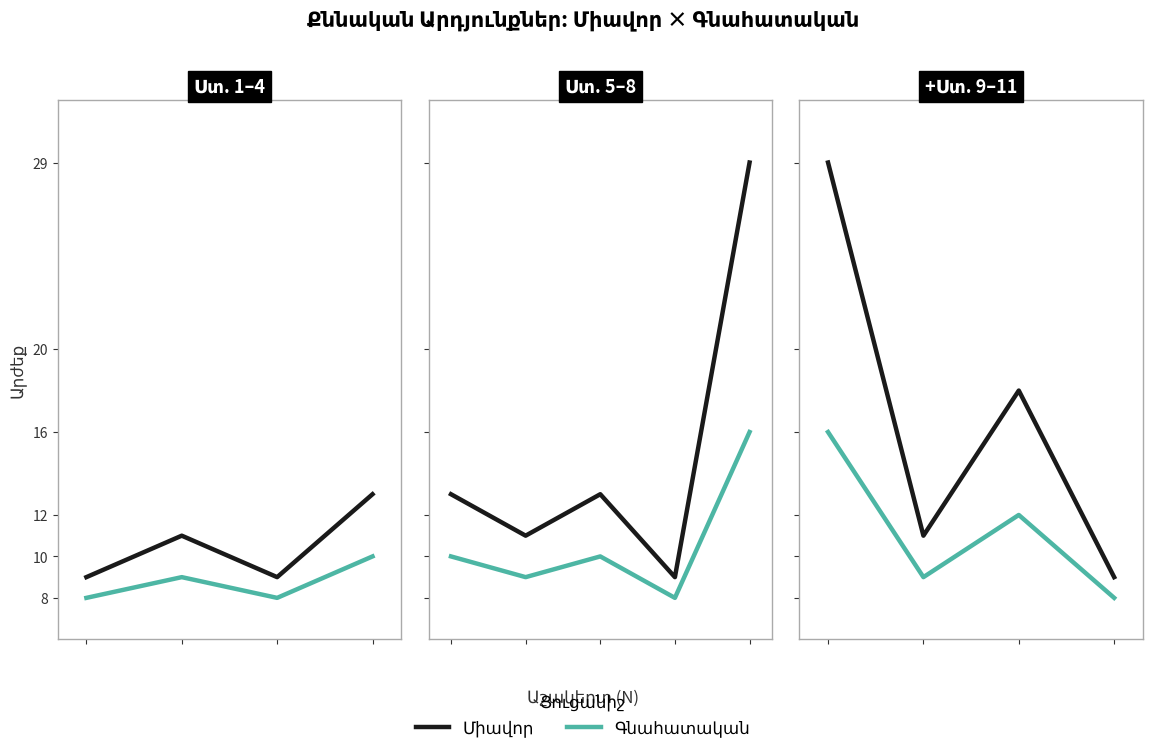

What is the sum of the Գնահատական values at 0 and 3?

24